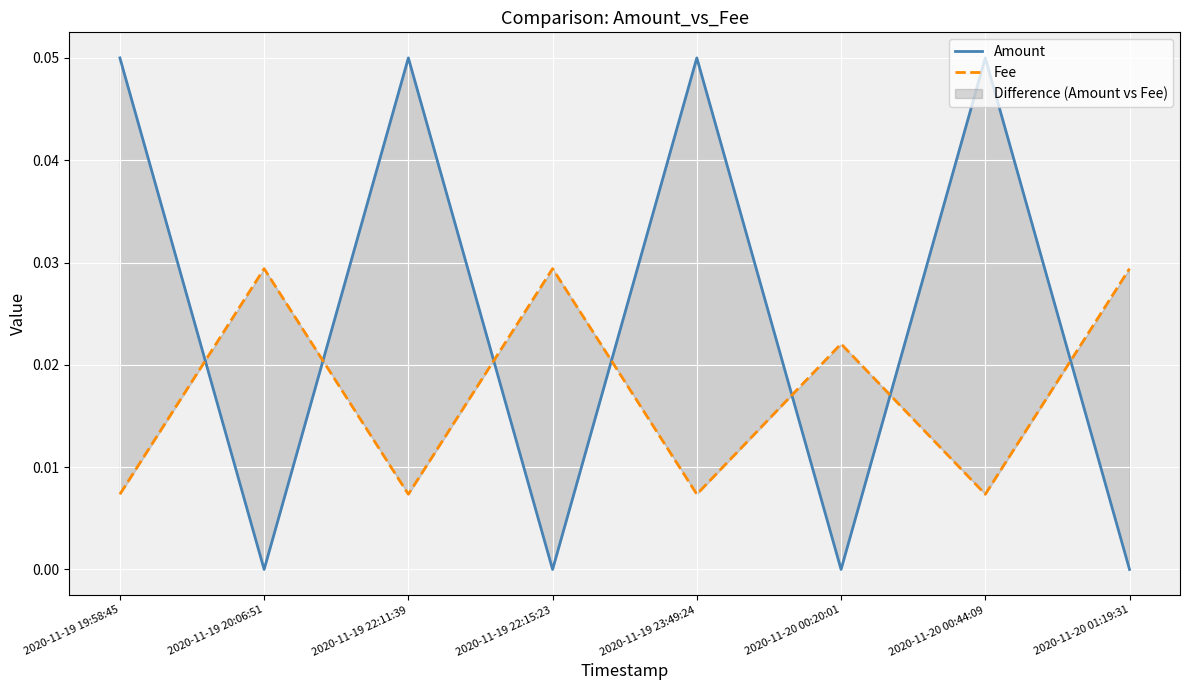

What is the label of the 6th point from the right?

2020-11-19 22:11:39